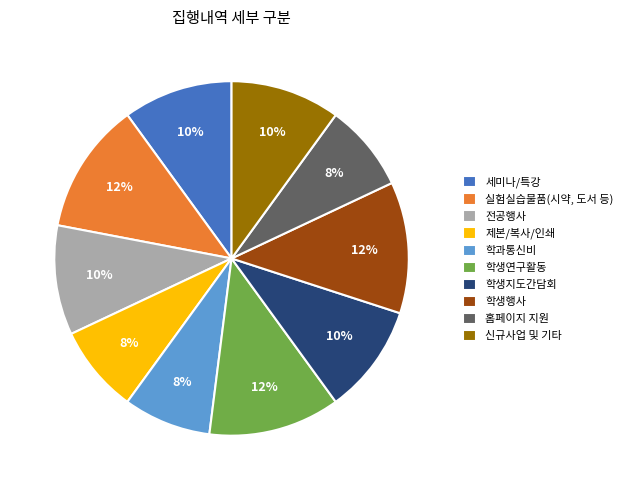

How many segments does this pie chart have?

10